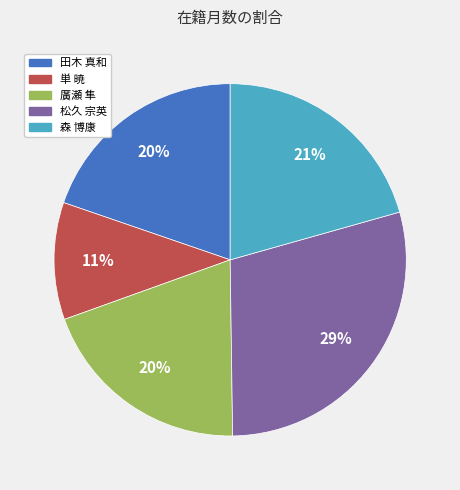

Is it true that 田木 真和 is 20% of the pie?

True